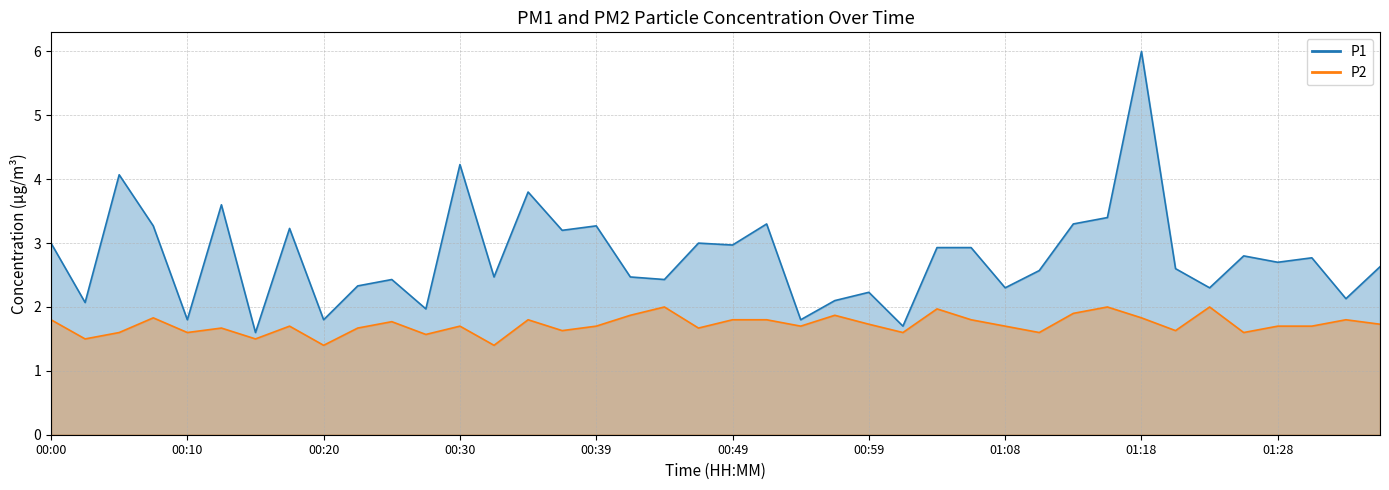

Reading left to right, transcribe all the data shown in this chart.

P1: 3.0	2.1	4.1	3.3	1.8	3.6	1.6	3.2	1.8	2.3	2.4	2.0	4.2	2.5	3.8	3.2	3.3	2.5	2.4	3.0	3.0	3.3	1.8	2.1	2.2	1.7	2.9	2.9	2.3	2.6	3.3	3.4	6.0	2.6	2.3	2.8	2.7	2.8	2.1	2.6
P2: 1.8	1.5	1.6	1.8	1.6	1.7	1.5	1.7	1.4	1.7	1.8	1.6	1.7	1.4	1.8	1.6	1.7	1.9	2.0	1.7	1.8	1.8	1.7	1.9	1.7	1.6	2.0	1.8	1.7	1.6	1.9	2.0	1.8	1.6	2.0	1.6	1.7	1.7	1.8	1.7